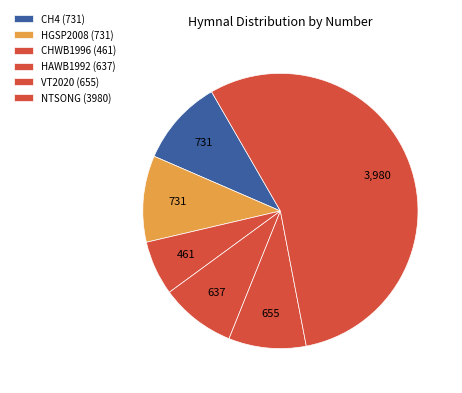

How many segments does this pie chart have?

6